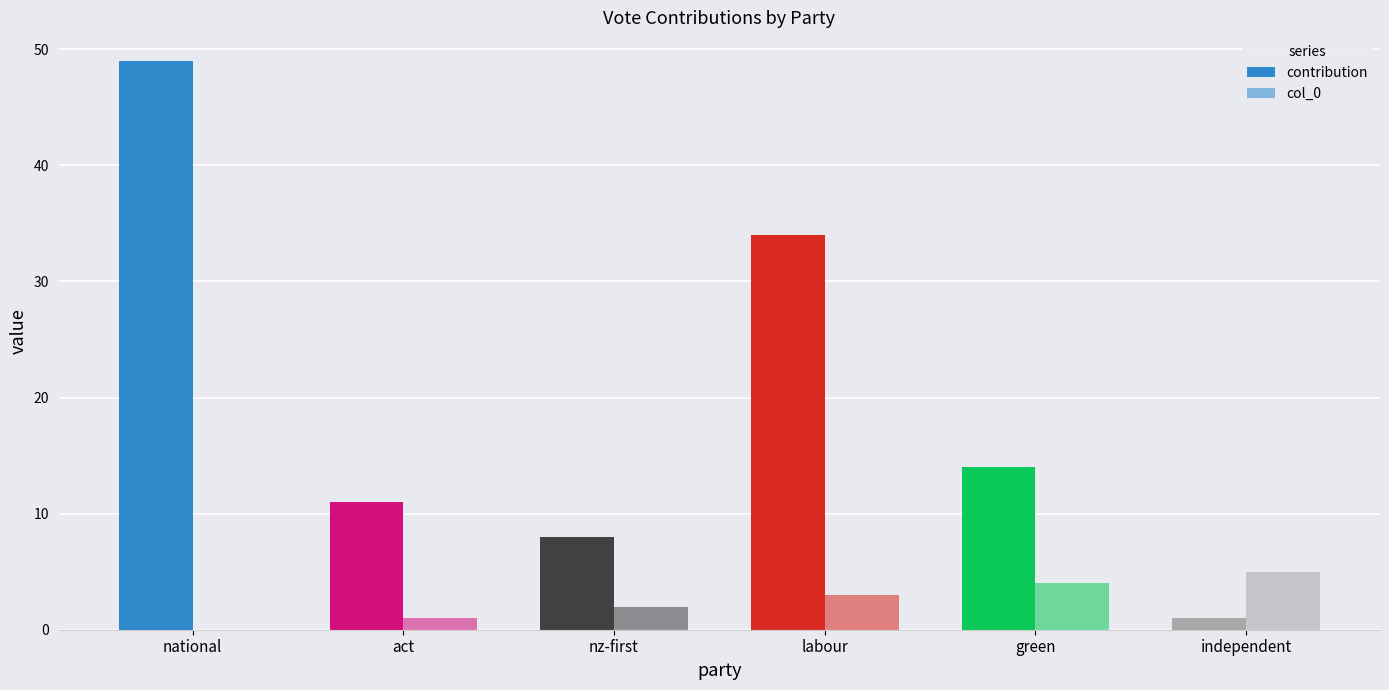

What is the difference between the second highest and second lowest values in the contribution series?

26